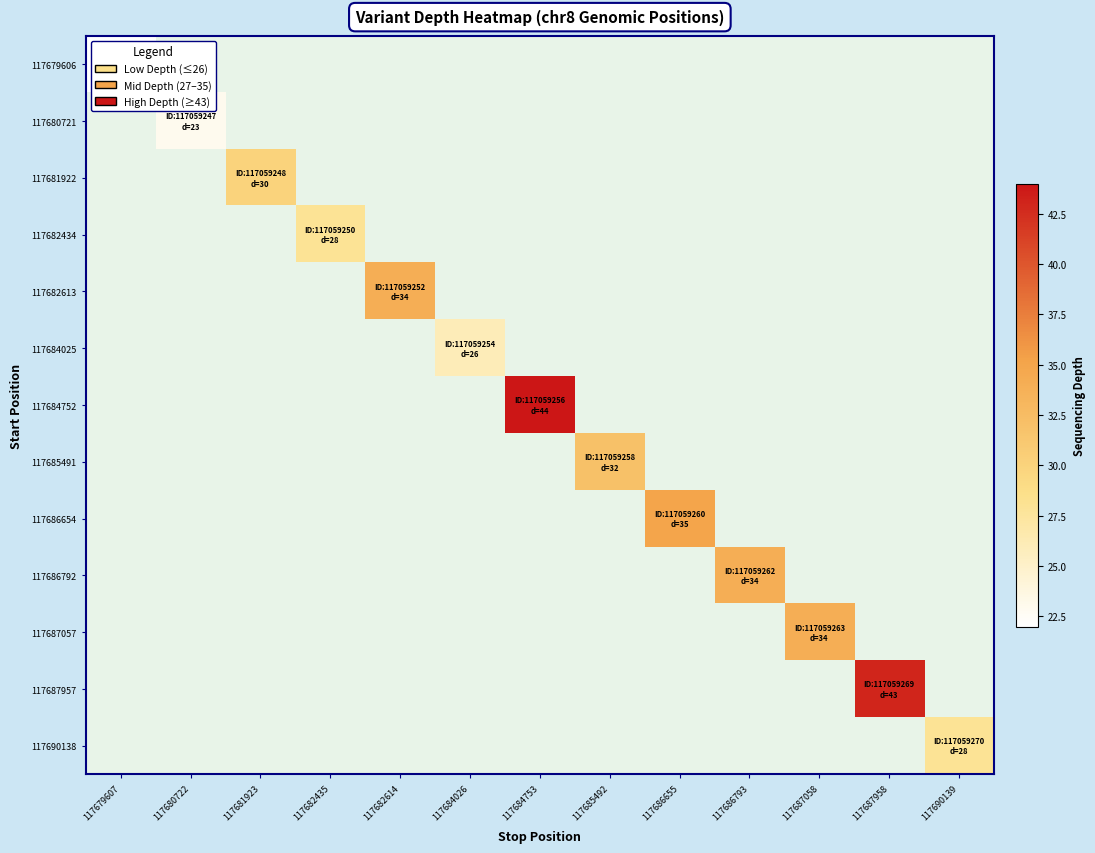

How many categories are shown in the chart?

13